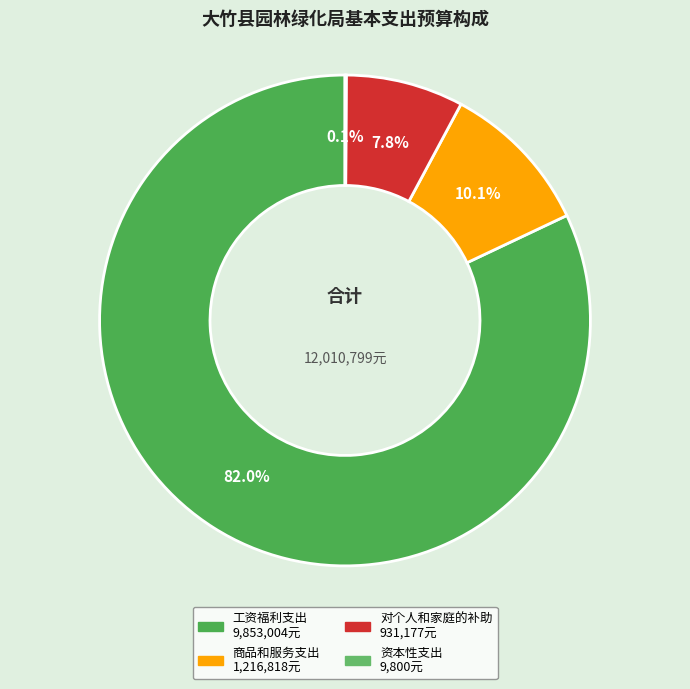

Is it true that 工资福利支出 is 82% of the pie?

True